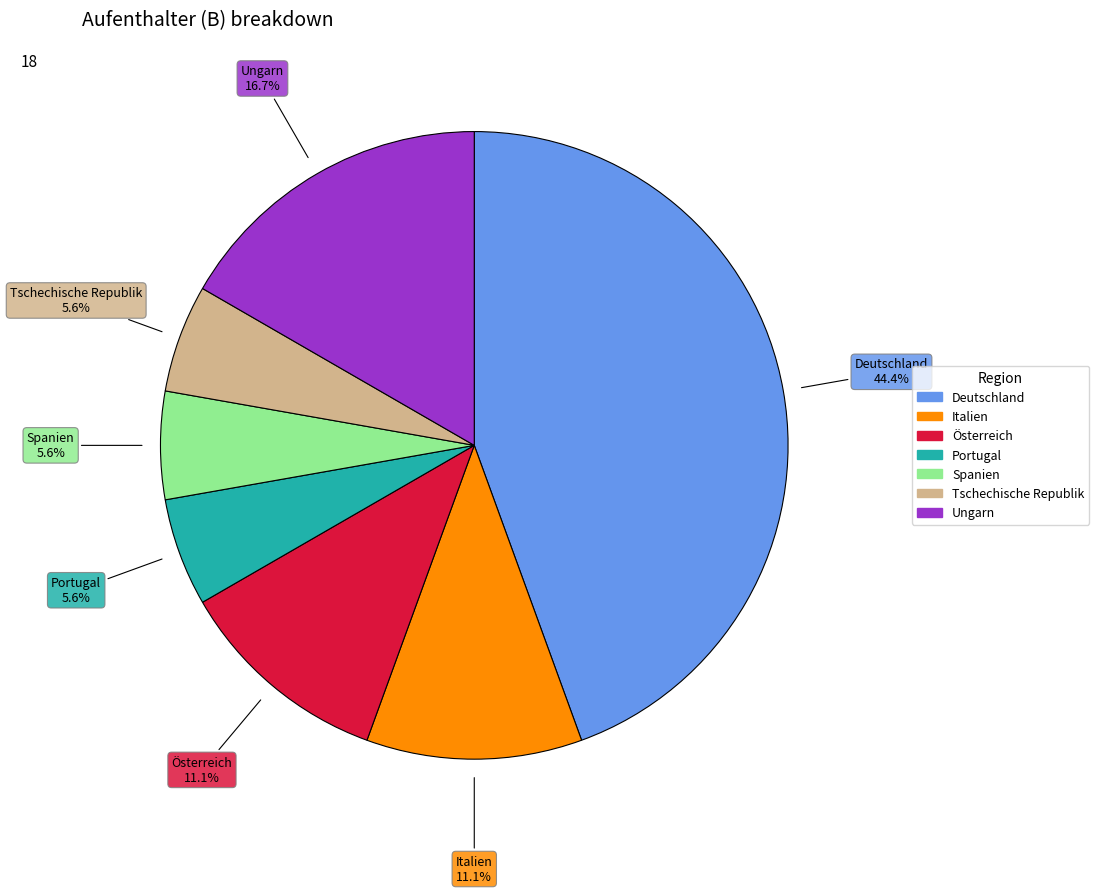

Is there a majority slice in this chart?

No